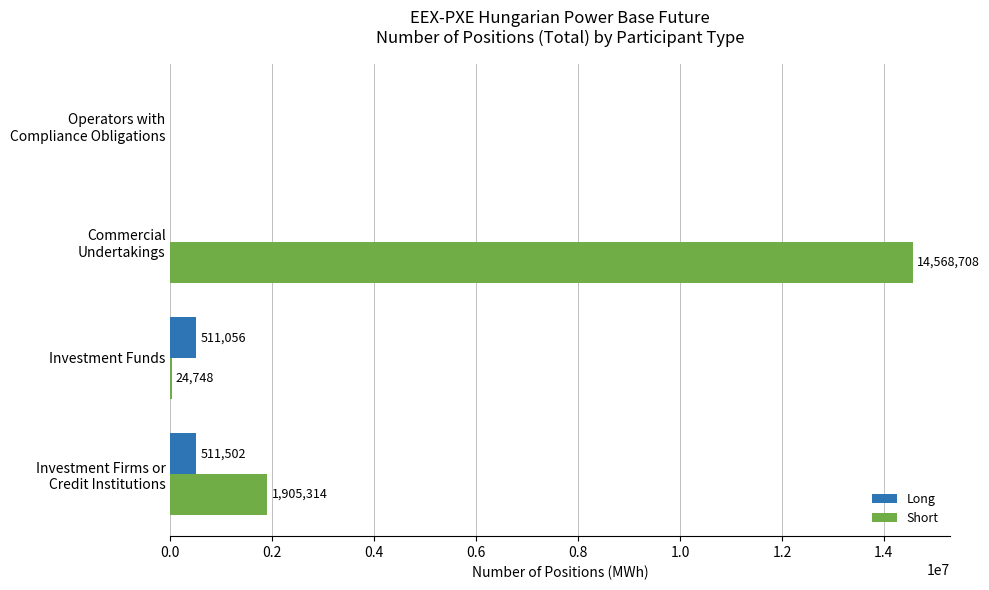

What is the sum of all Long values?

1022558